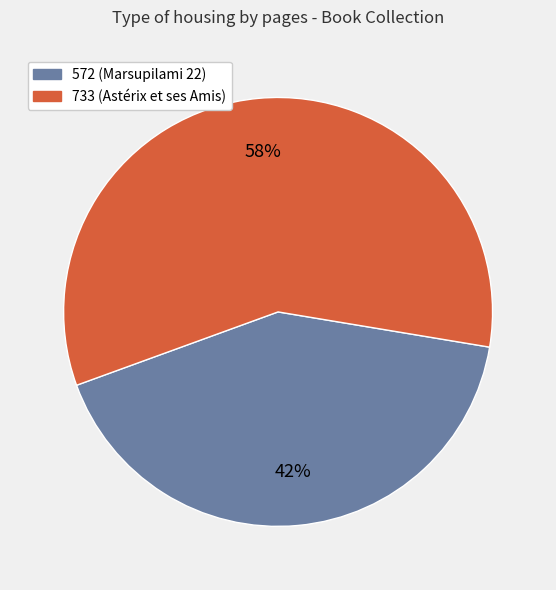

How many slices are in this pie chart?

2